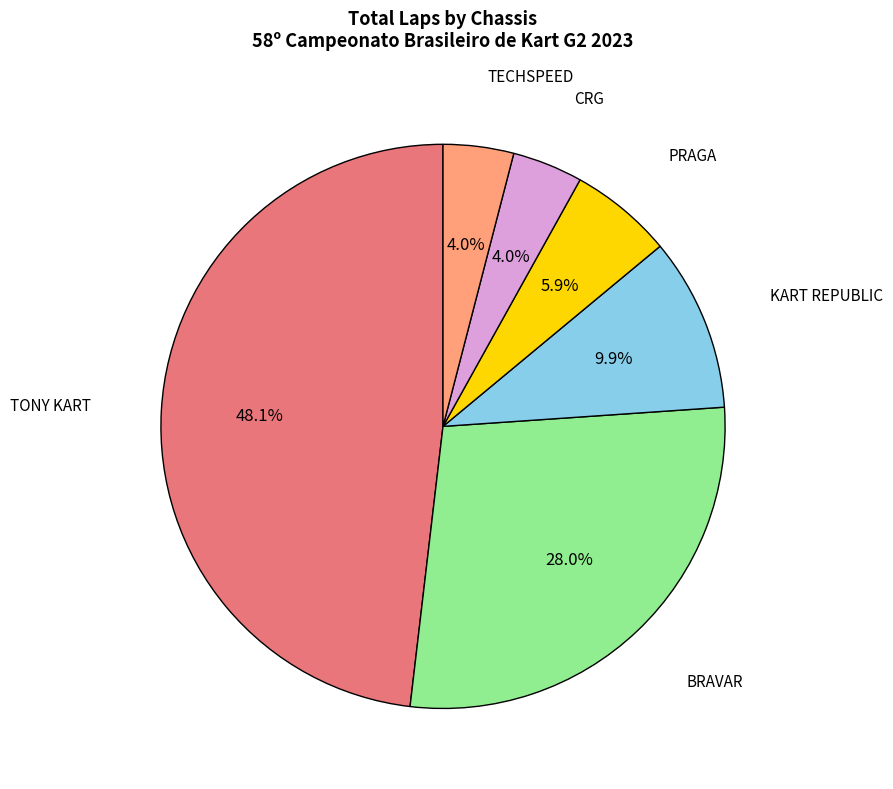

Does any single category account for the majority?

No